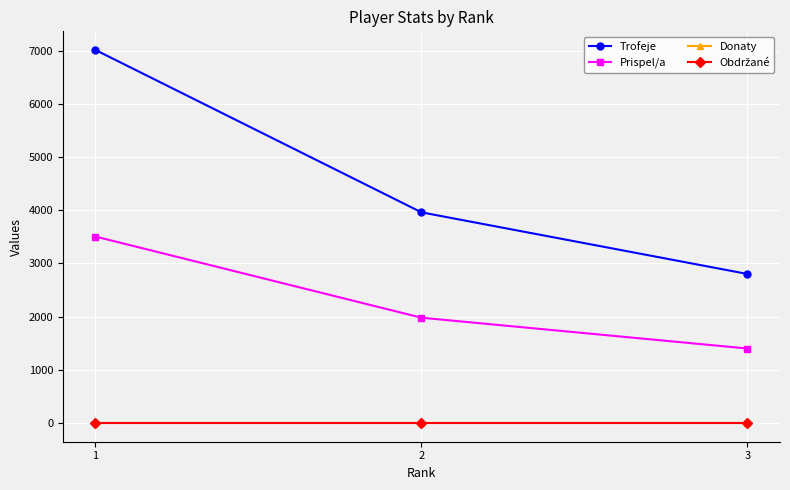

At which category is the sum across all series the highest?

1